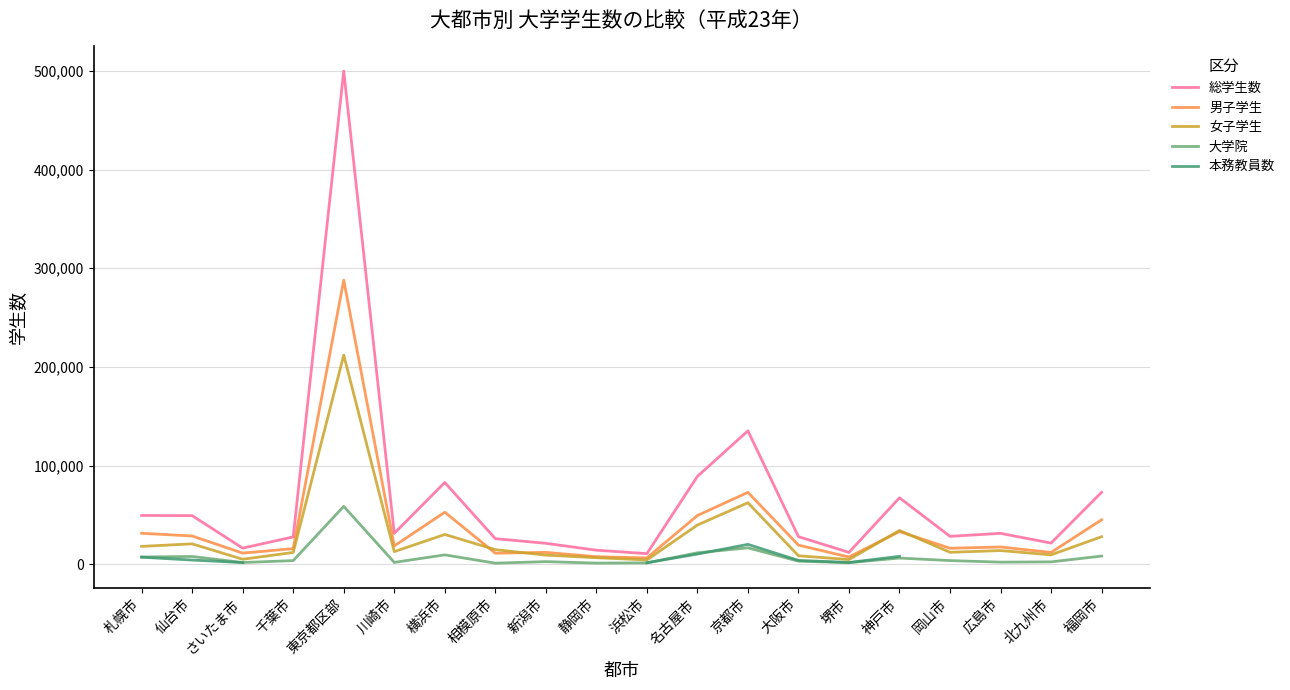

At which category does 本務教員数 reach its first local peak?

京都市